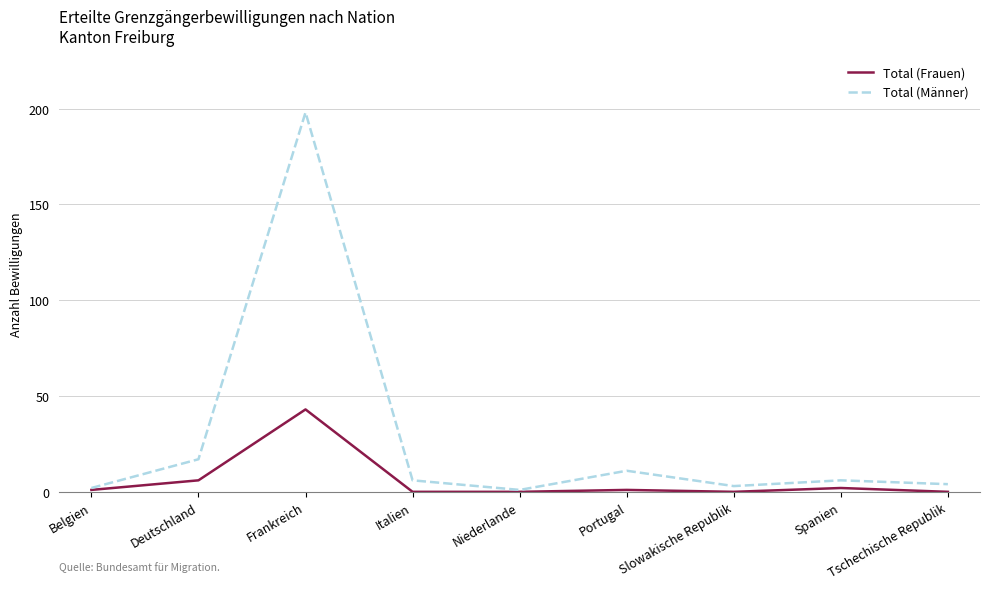

Is the value of Total (Frauen) at Italien greater than the value of Total (Männer) at Spanien?

No